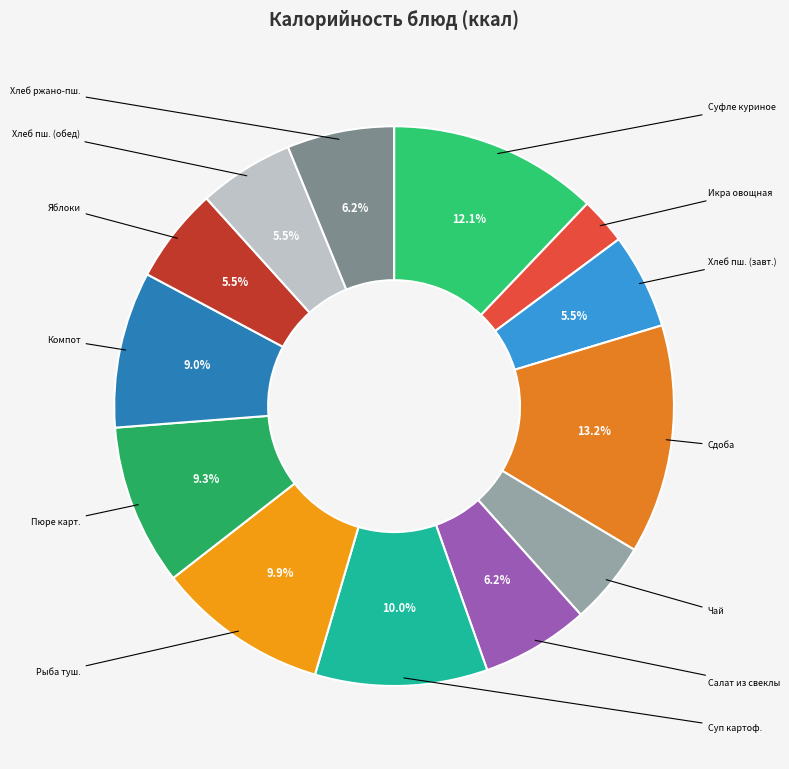

How many segments does this pie chart have?

13